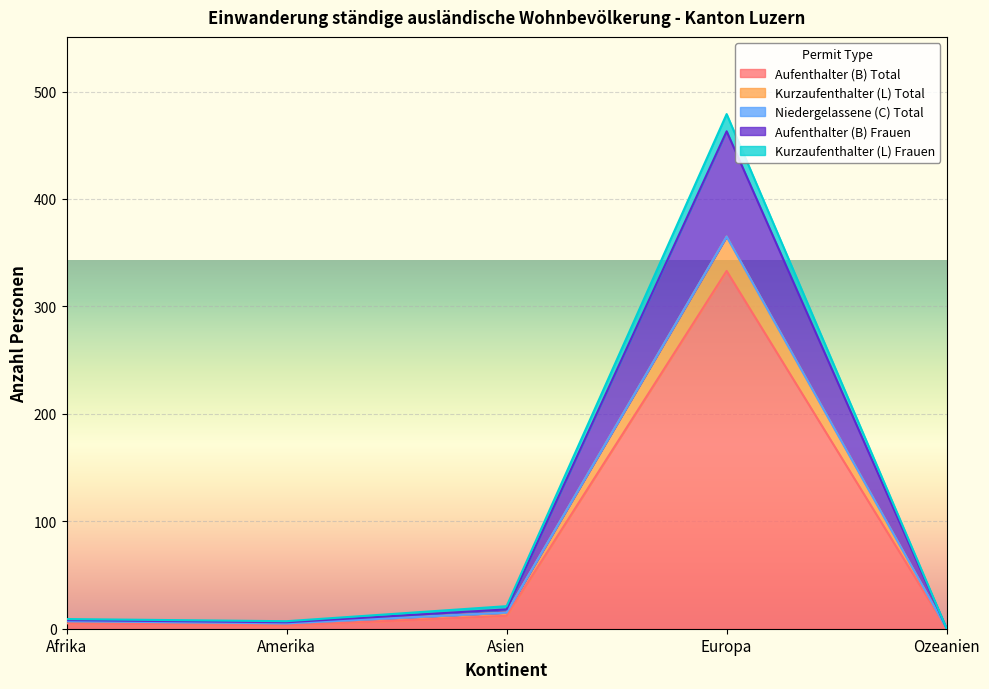

Rank the categories by Kurzaufenthalter (L) Frauen value from lowest to highest.

Ozeanien, Amerika, Afrika, Asien, Europa